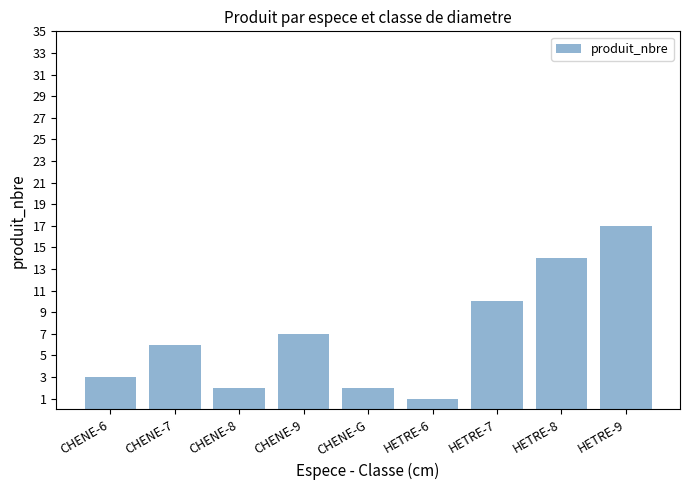

True or false: the data shows 6 at CHENE-7.

True